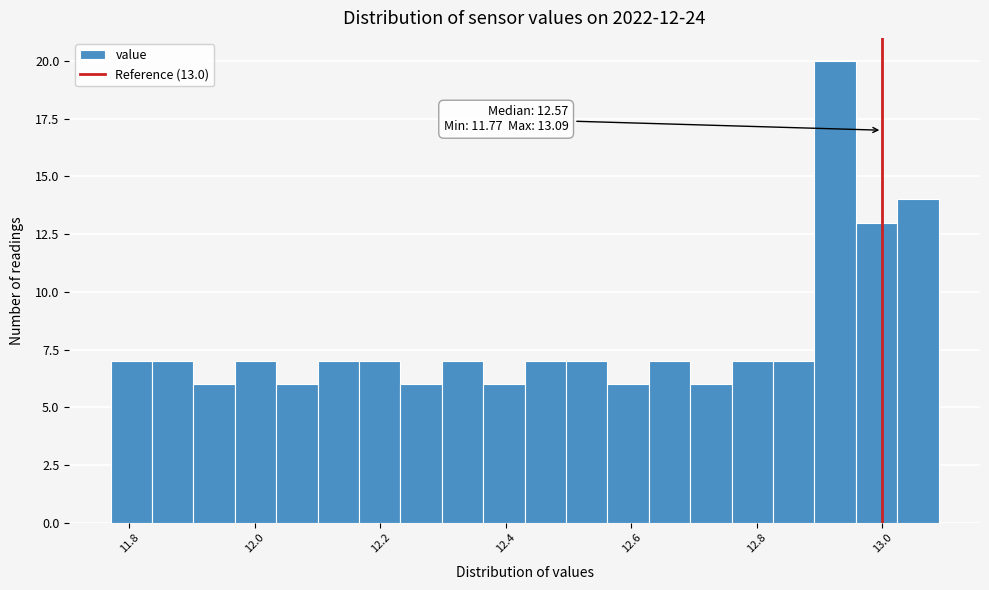

Around what value on the x-axis is the tallest bar? Give the approximate position of its centre, as read against the axis.

12.92